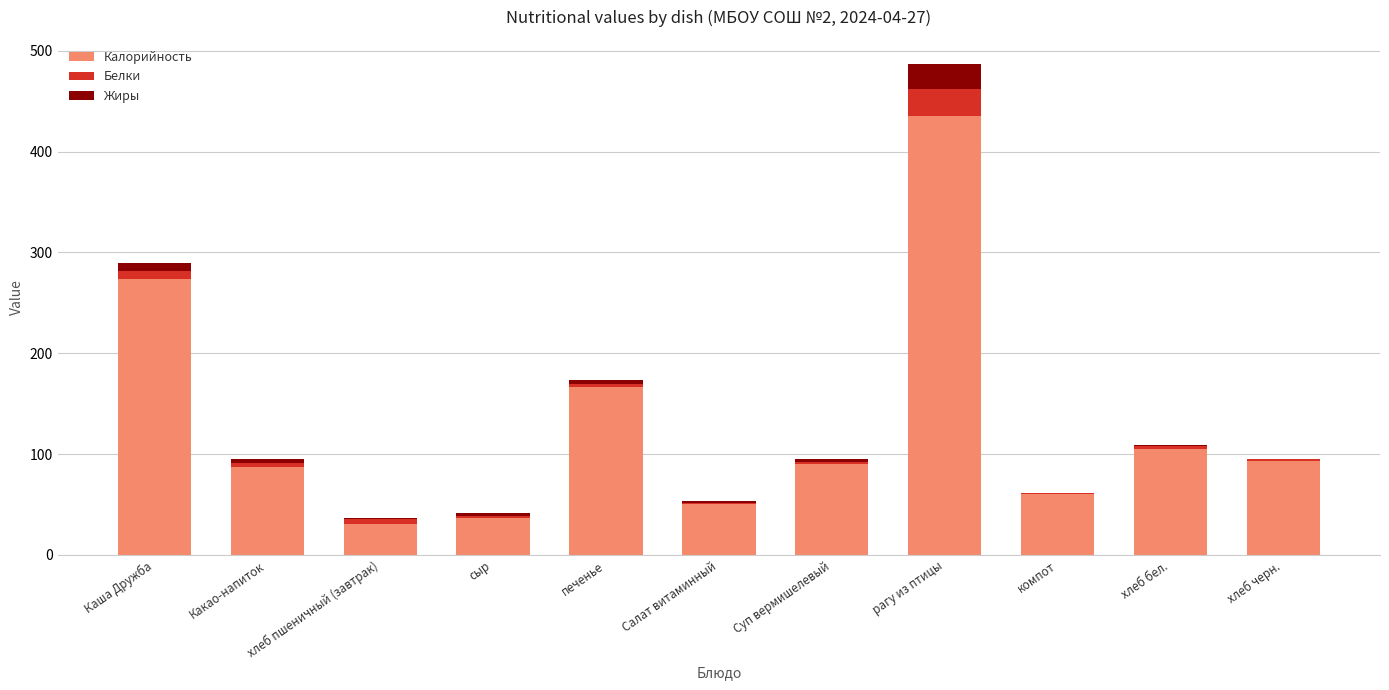

What are all the series names shown in the legend?

Калорийность, Белки, Жиры